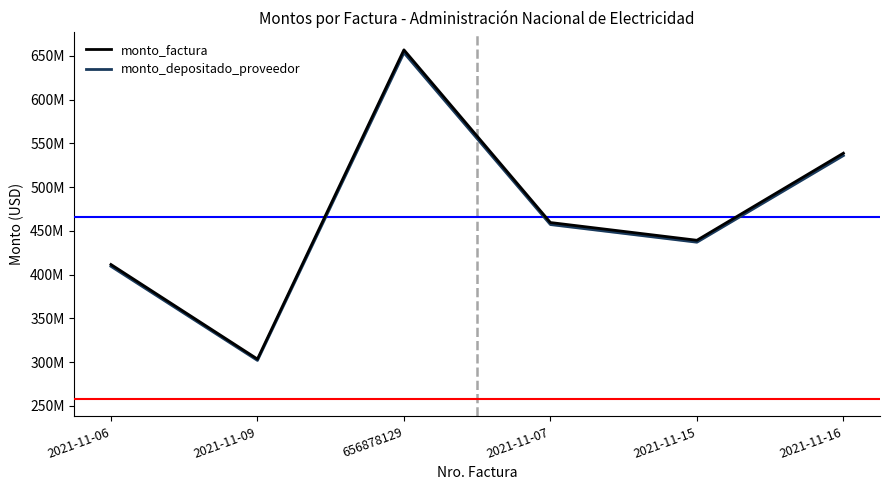

True or false: monto_factura and monto_depositado_proveedor intersect in this chart.

False